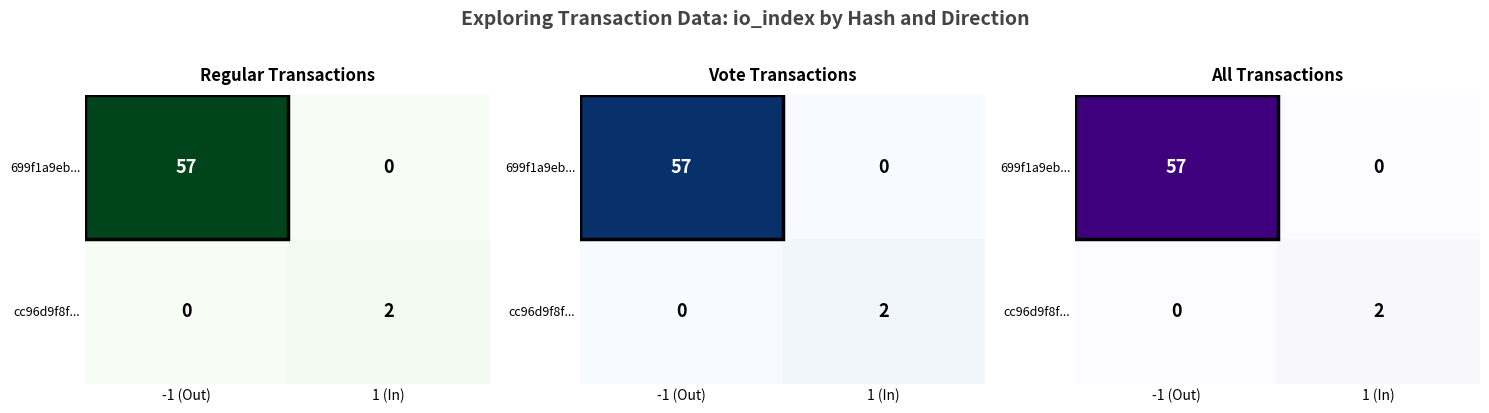

Which series has the largest range (max minus min)?

699f1a9eb...